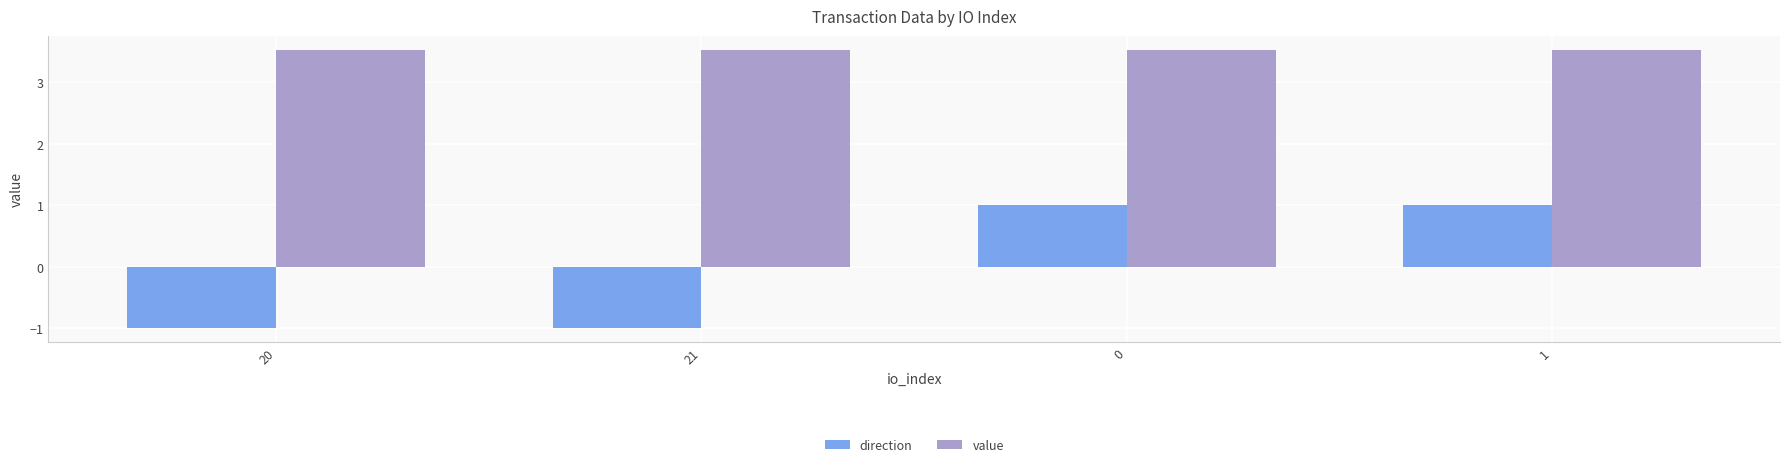

The direction series shows -0.7 at 20. True or false?

False